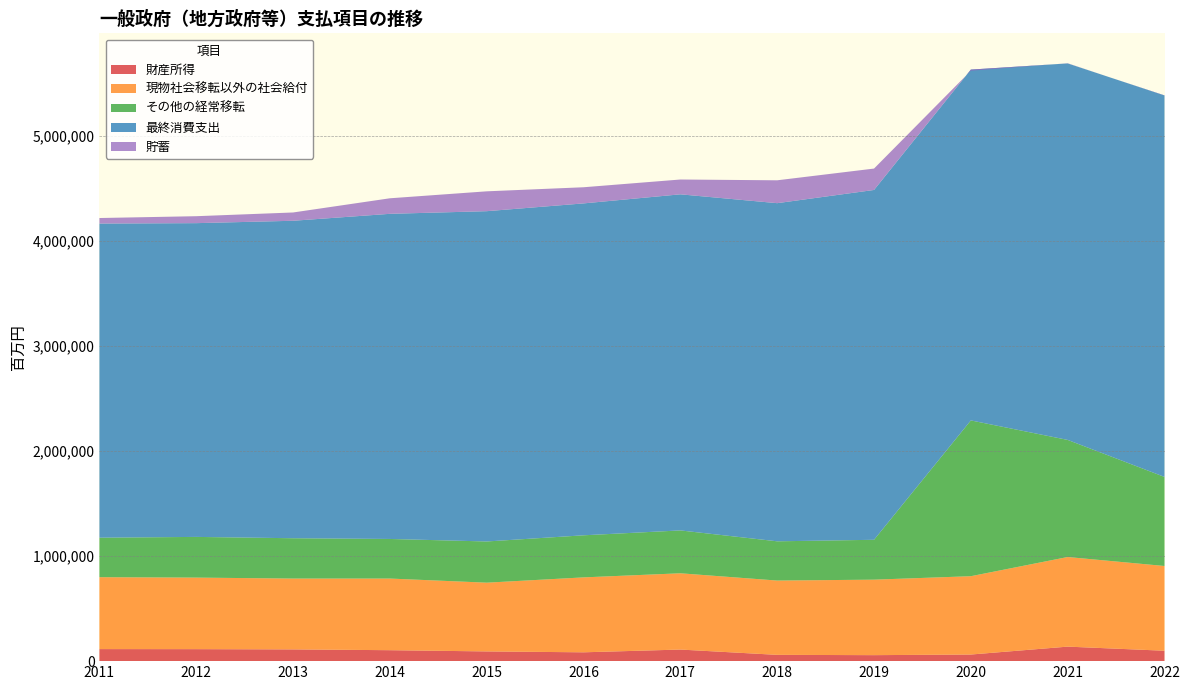

Reading right to left, extract all data points from this chart.

財産所得: 99093	138205	62951	57035	59842	110334	84133	92606	104263	111852	114190	114738
現物社会移転以外の社会給付: 807258	853701	746175	719109	707761	726530	713724	654867	682466	674795	681549	685017
その他の経常移転: 848398	1115364	1483915	379820	373823	408314	400850	392419	377062	384085	387680	376089
最終消費支出: 3634325	3586566	3341946	3332393	3221098	3201624	3161584	3146289	3097237	3024122	2988752	2992427
貯蓄: -2156	1697	-10720	203739	217797	141081	153811	189152	148027	78981	66222	52778